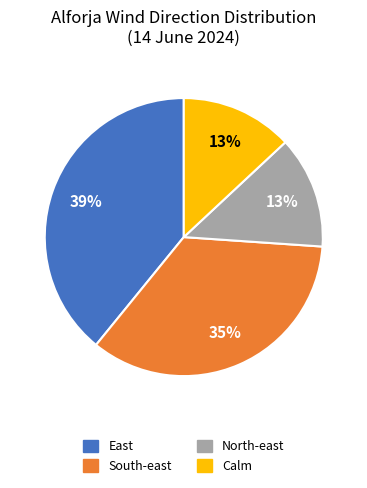

To the nearest percent, what percentage of the pie is East?

39%